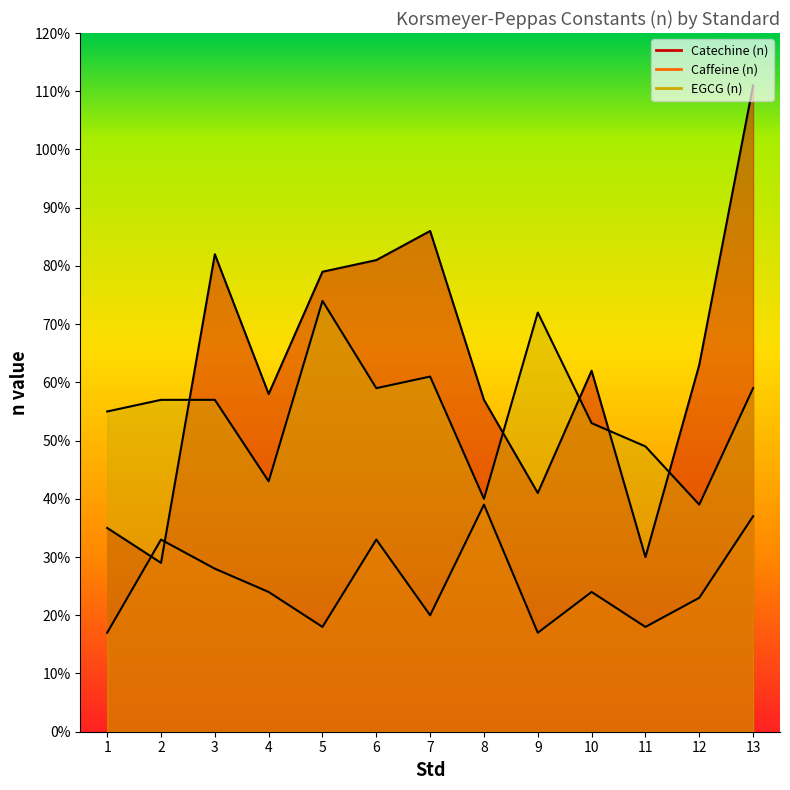

Reading left to right, extract all data points from this chart.

Catechine (n): 1=0.3	2=0.3	3=0.8	4=0.6	5=0.8	6=0.8	7=0.9	8=0.6	9=0.4	10=0.6	11=0.3	12=0.6	13=1.1
Caffeine (n): 1=0.2	2=0.3	3=0.3	4=0.2	5=0.2	6=0.3	7=0.2	8=0.4	9=0.2	10=0.2	11=0.2	12=0.2	13=0.4
EGCG (n): 1=0.6	2=0.6	3=0.6	4=0.4	5=0.7	6=0.6	7=0.6	8=0.4	9=0.7	10=0.5	11=0.5	12=0.4	13=0.6